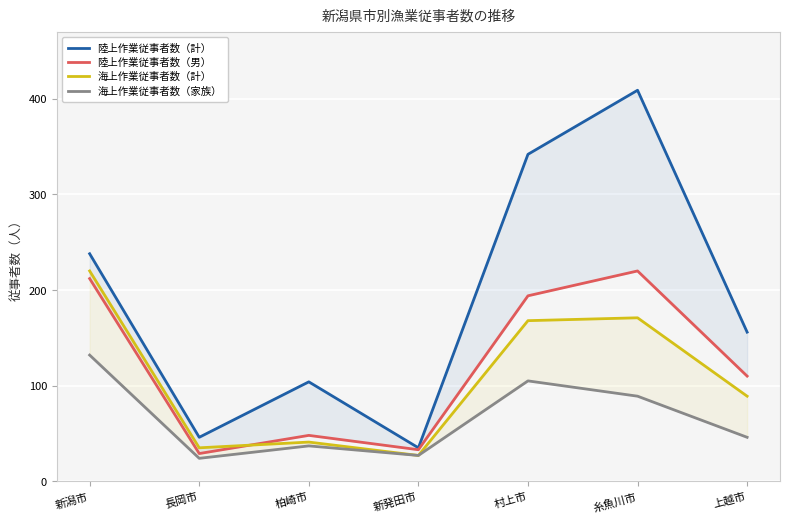

True or false: 陸上作業従事者数（男） has a value of 33 at 新発田市.

True